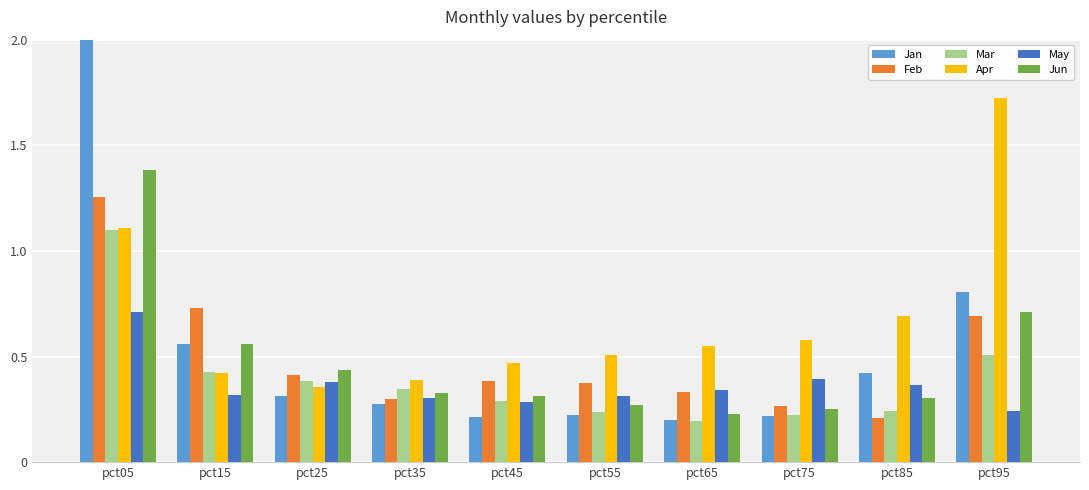

The Feb series shows 1.2 at pct95. True or false?

False